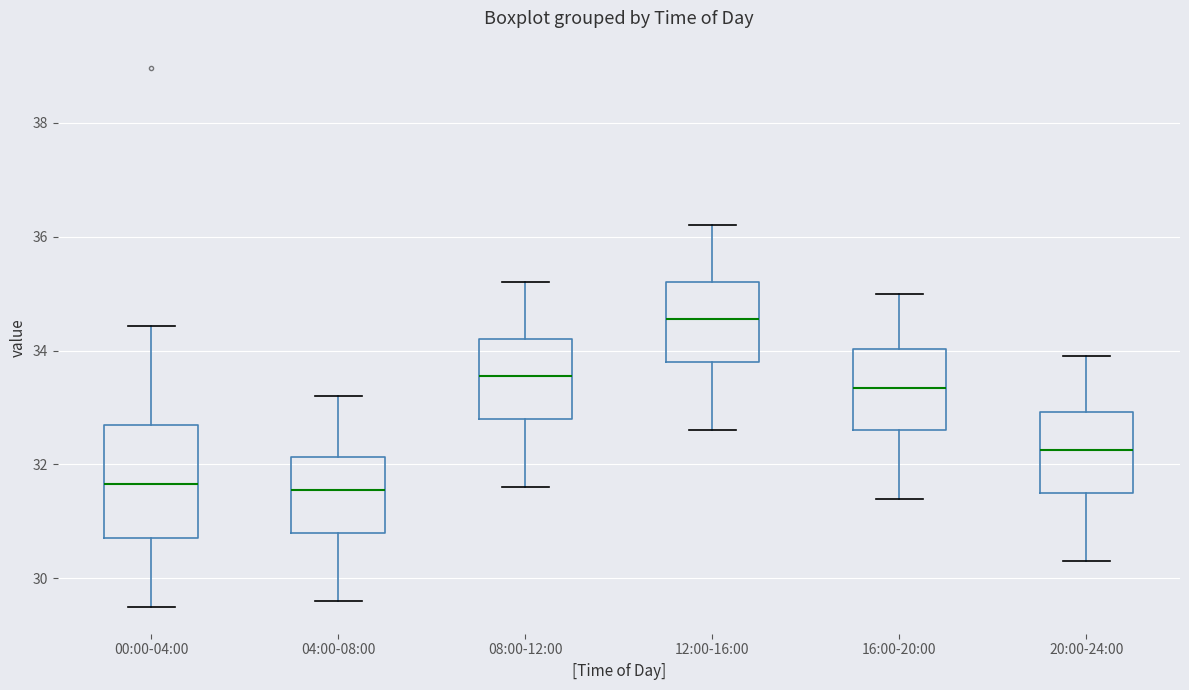

Which box is the tallest, from its lower edge to its upper edge?

00:00-04:00